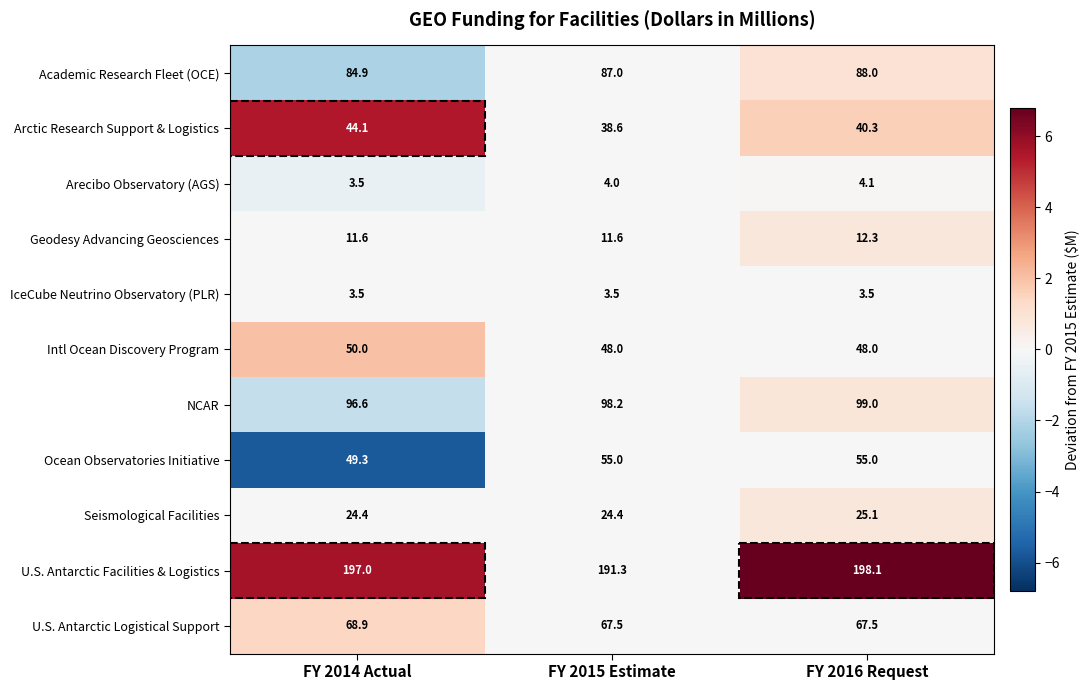

True or false: U.S. Antarctic Facilities & Logistics has a value of 62.8 at FY 2014 Actual.

False